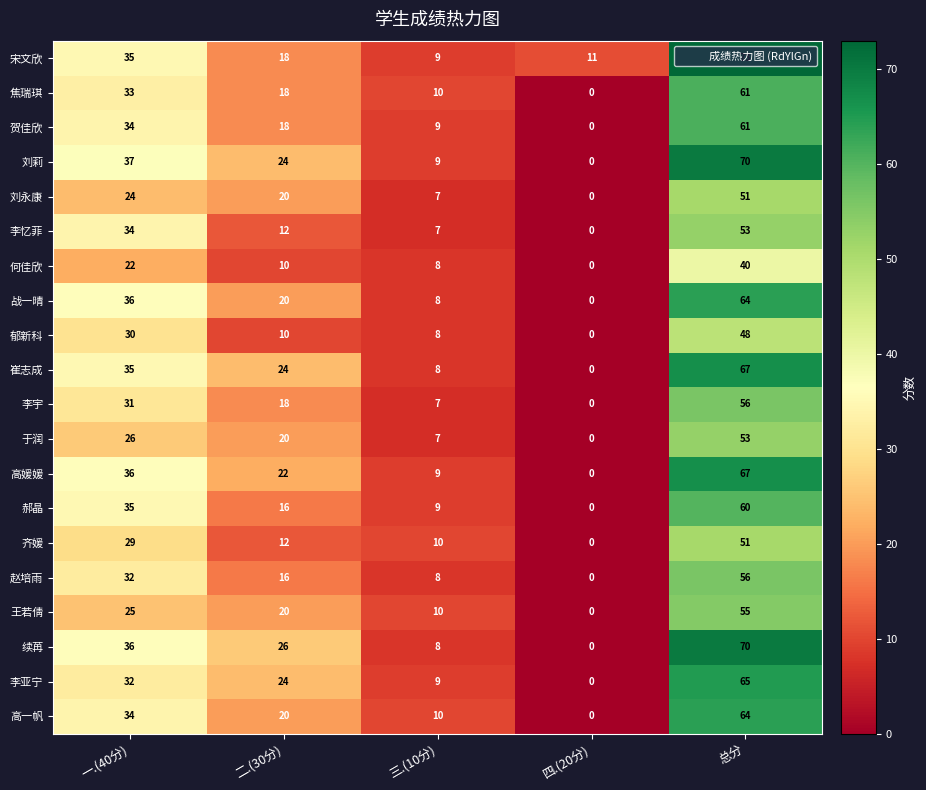

Count the number of categories in the chart.

5